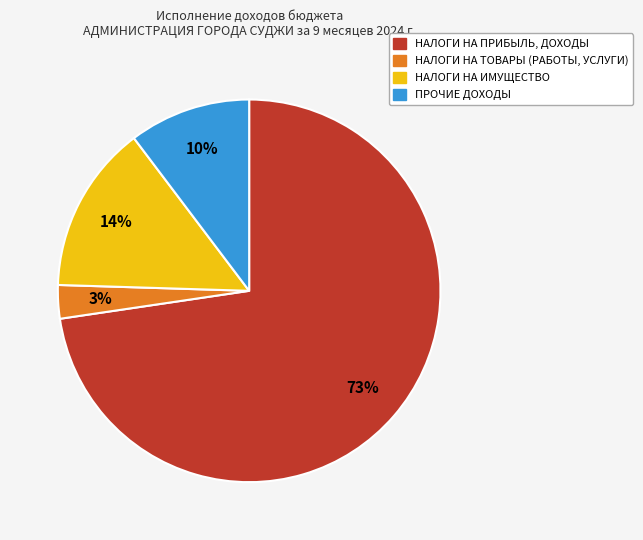

Does НАЛОГИ НА ПРИБЫЛЬ, ДОХОДЫ represent more than half of the total?

Yes